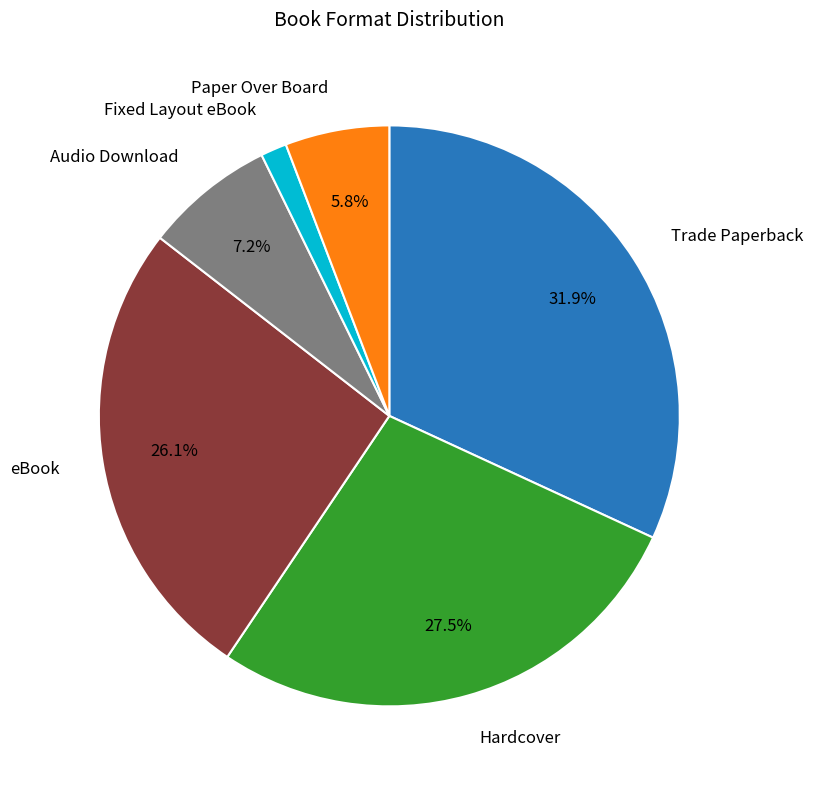

How much of the chart is everything except Audio Download?

92.8%